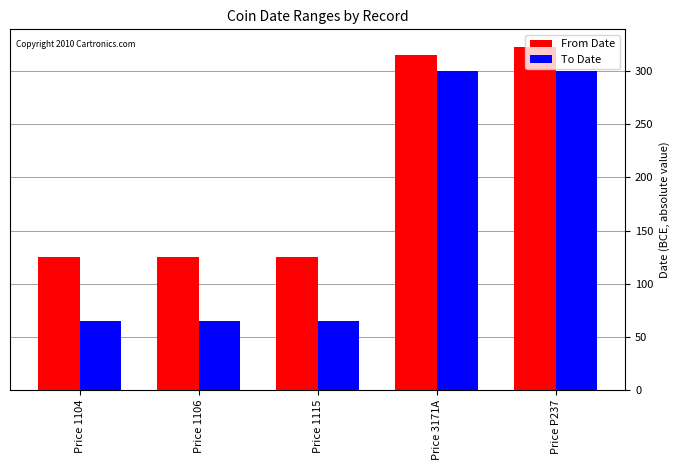

Reading left to right, list all the values displayed in this chart.

From Date: Price 1104=125	Price 1106=125	Price 1115=125	Price 3171A=315	Price P237=323
To Date: Price 1104=65	Price 1106=65	Price 1115=65	Price 3171A=300	Price P237=300